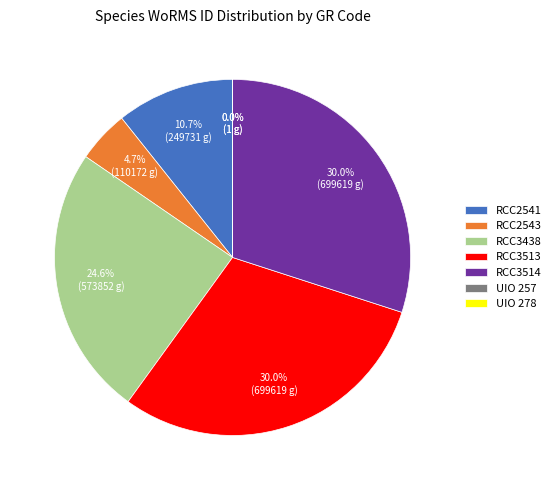

Combined, what portion of the pie is RCC2541 and RCC3514?

40.7%